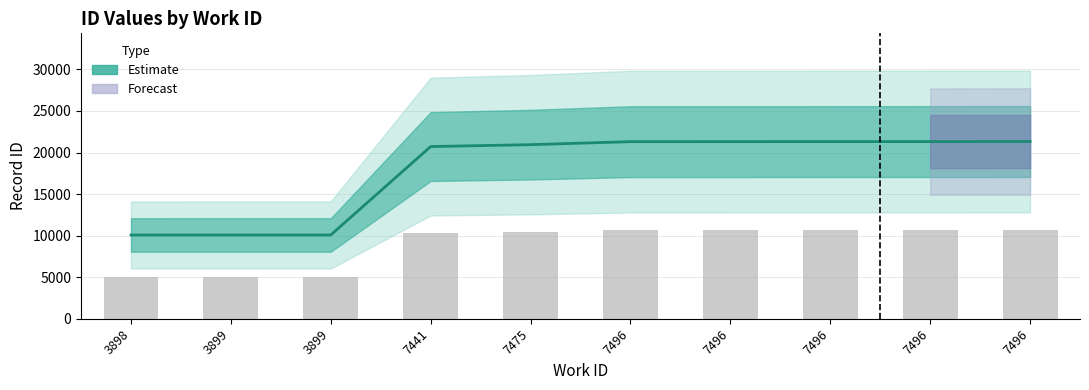

Reading left to right, what are all the values shown in this chart?

10081	10082	10083	20717	20946	21307	21308	21313	21315	21326